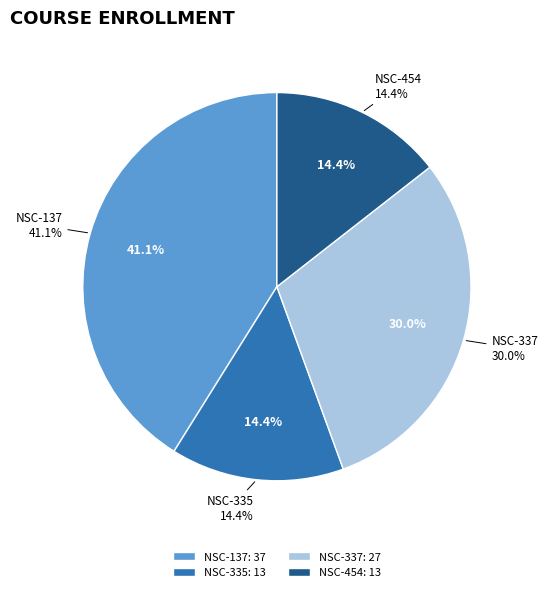

How many slices are in this pie chart?

4